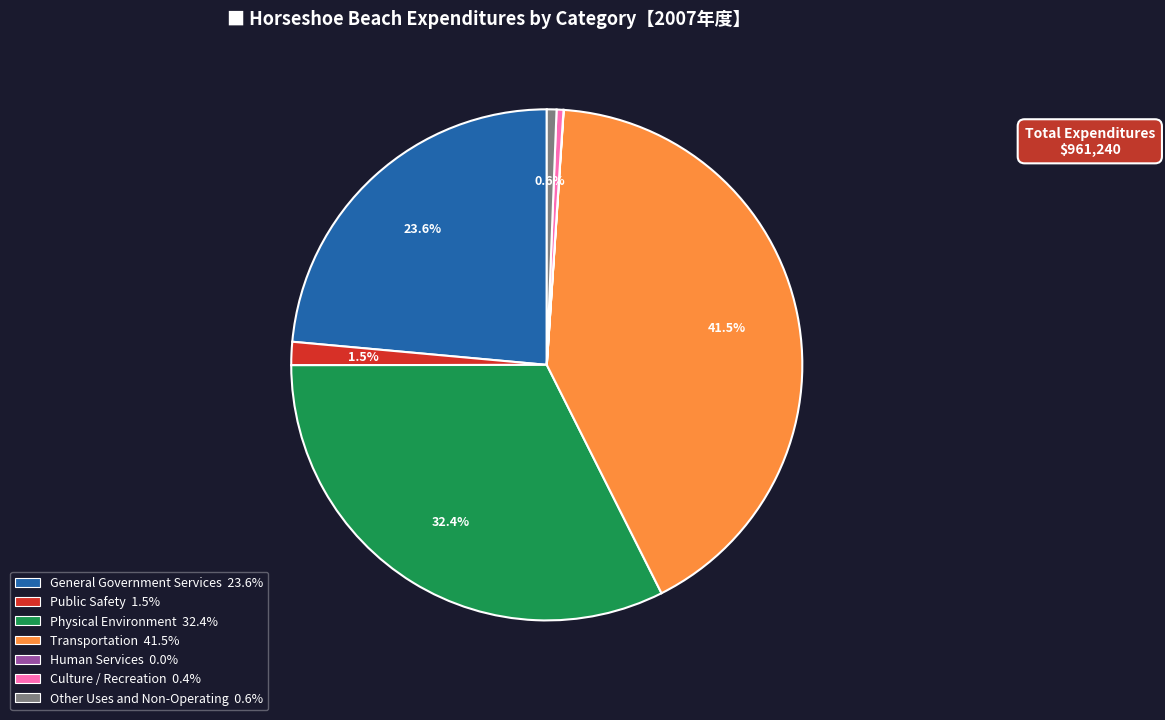

What percentage is NOT represented by Public Safety?

98.5%